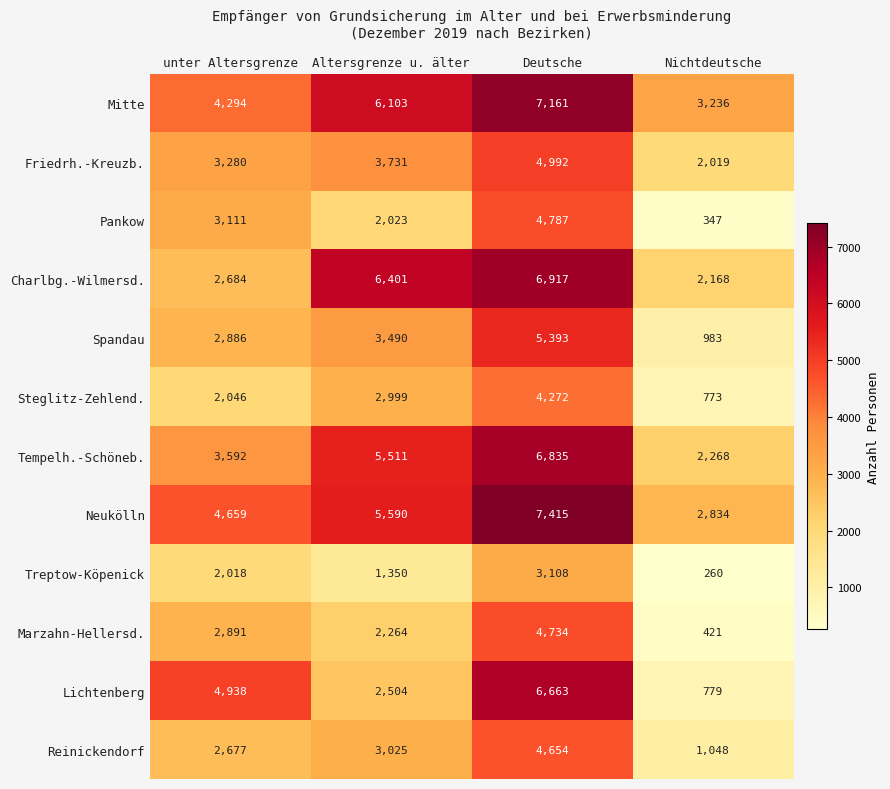

At which category is the sum across all series the highest?

Deutsche